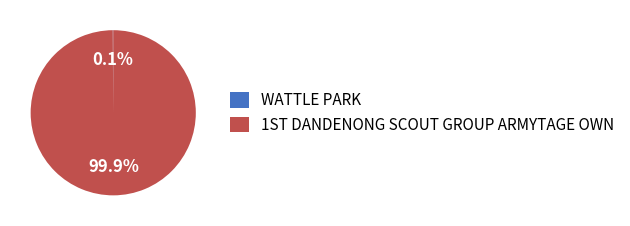

Which category has the biggest portion of the pie?

1ST DANDENONG SCOUT GROUP ARMYTAGE OWN